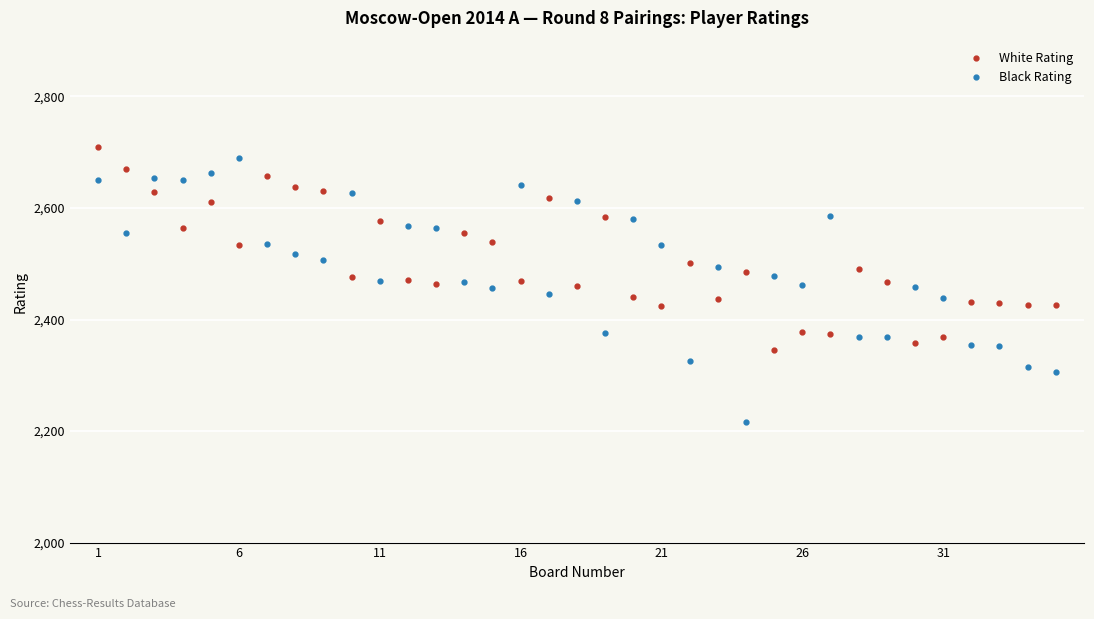

What is the highest value of the Black Rating series?

2690